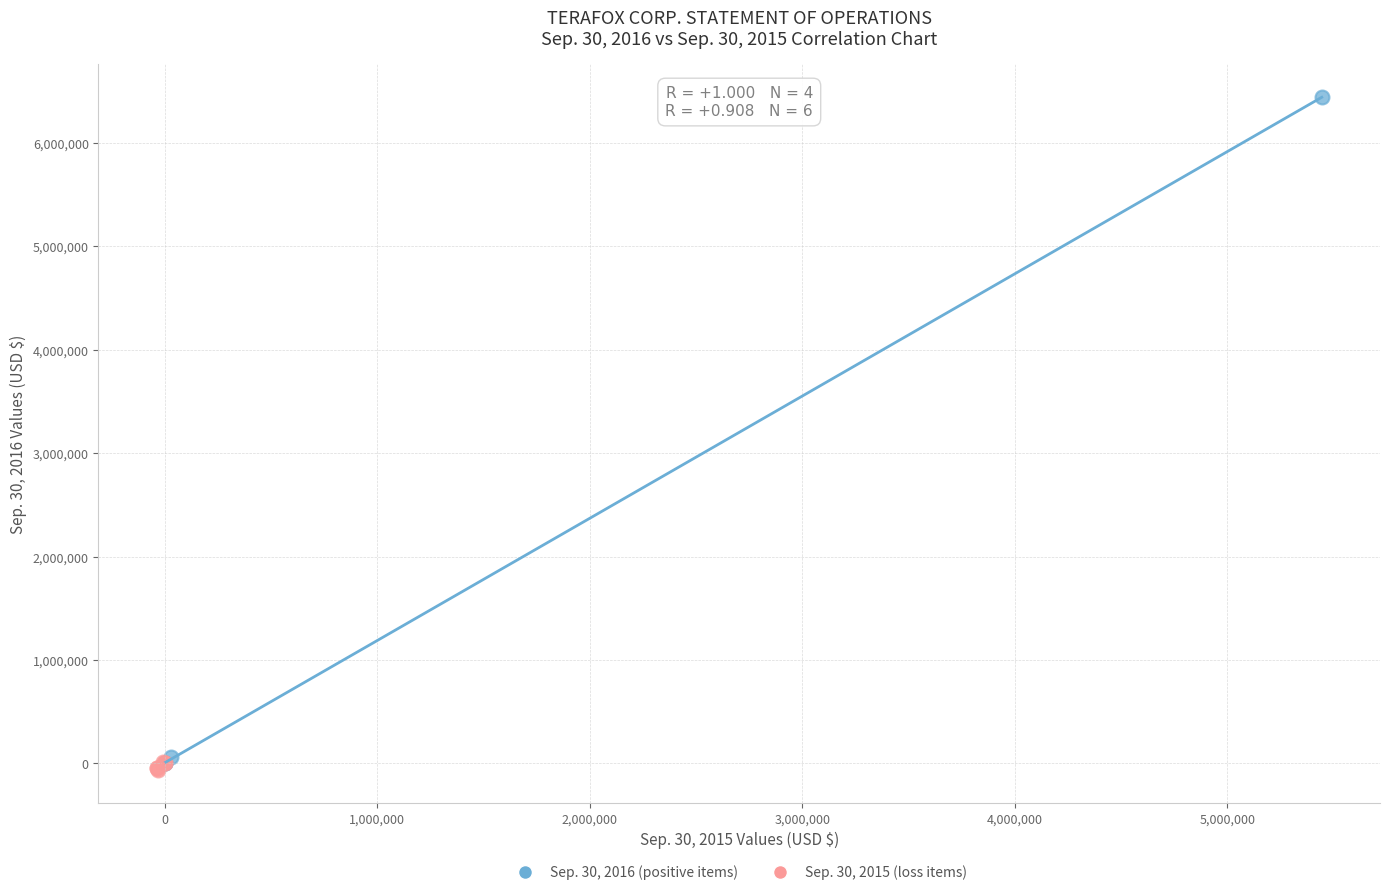

Which series has the largest Y range (max minus min)?

Sep. 30, 2016 (positive items)